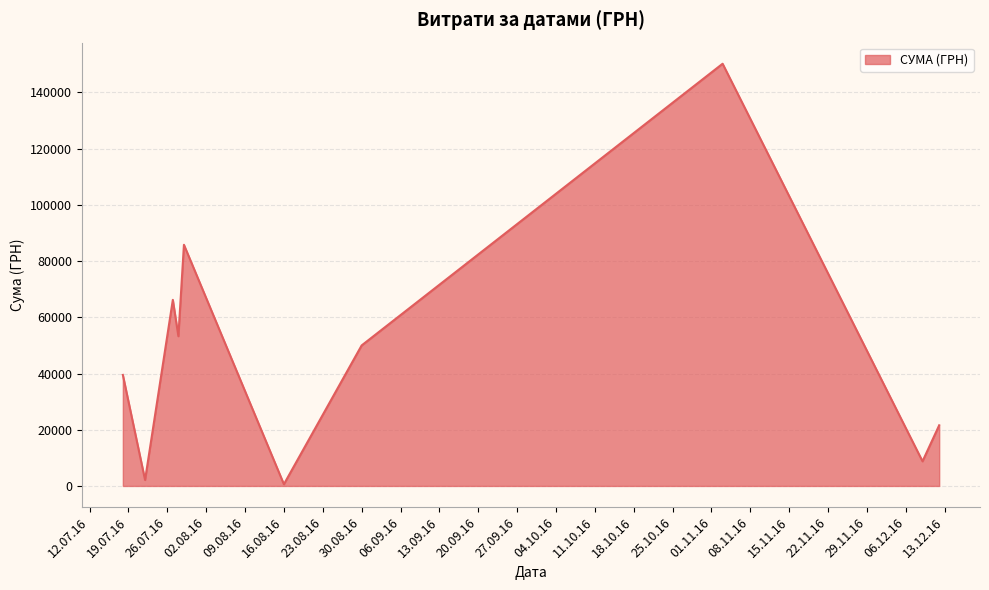

What is the difference between the maximum and minimum values?

149607.7